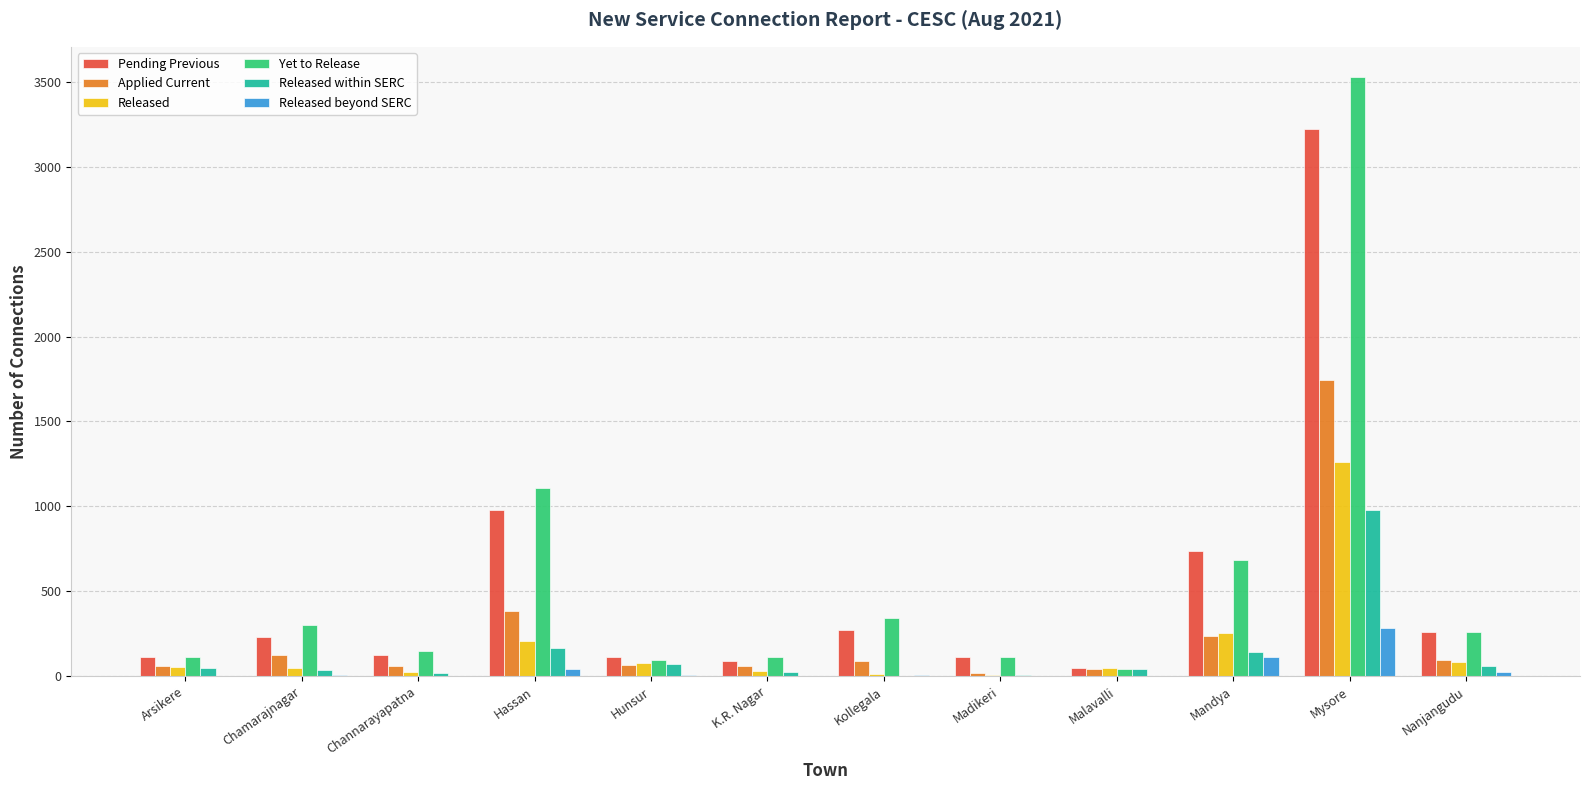

The value of Pending Previous at Nanjangudu is 452. True or false?

False